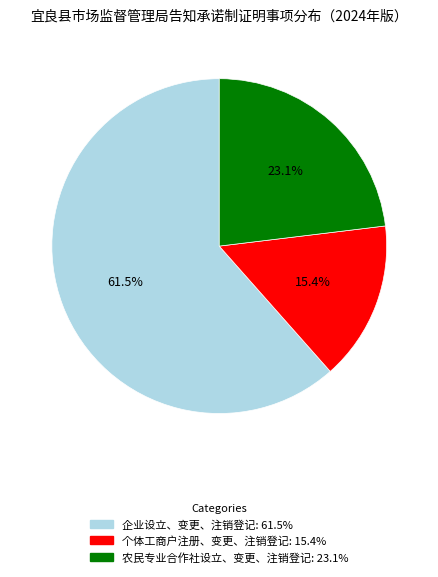

Which category accounts for the majority?

企业设立、变更、注销登记